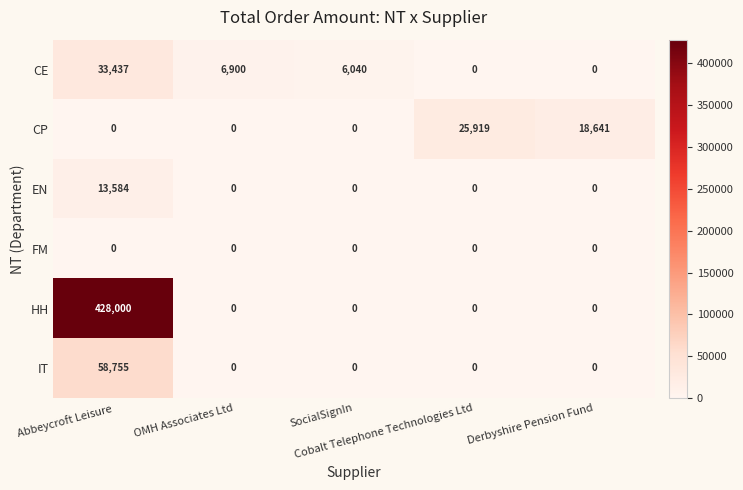

Which series has the largest total across all categories?

HH